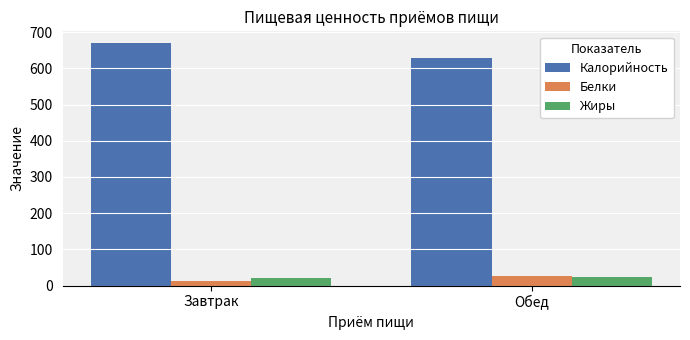

How many data points in Белки are less than 25?

1